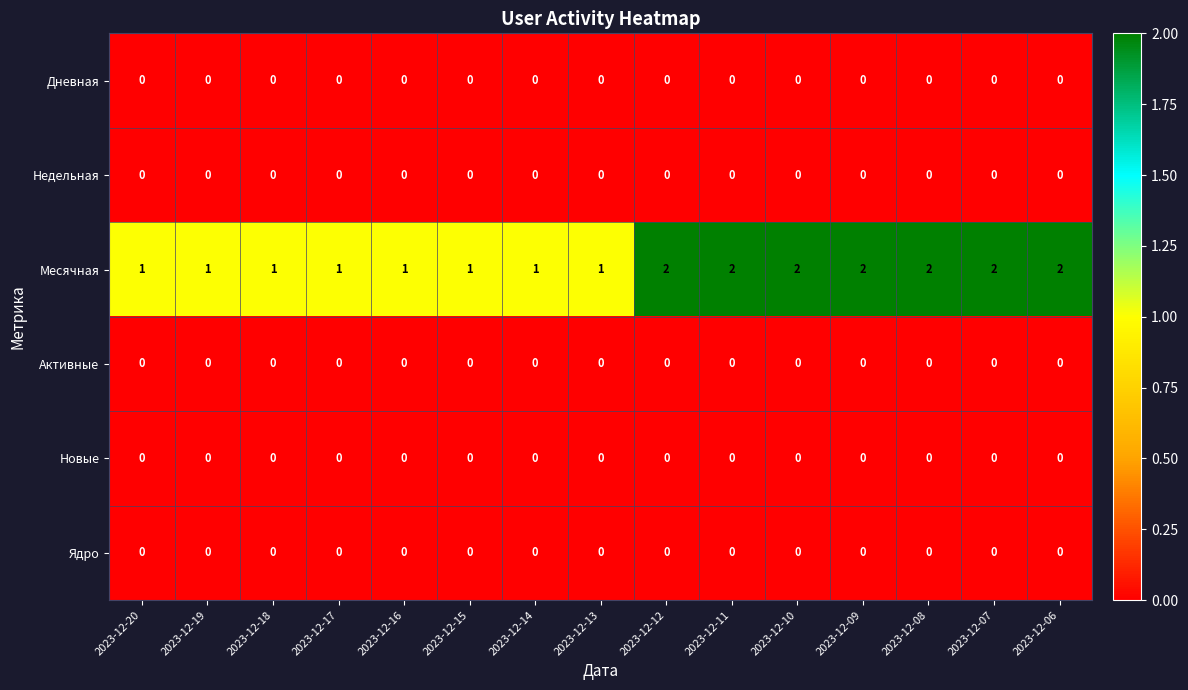

Which series has the largest range (max minus min)?

Месячная